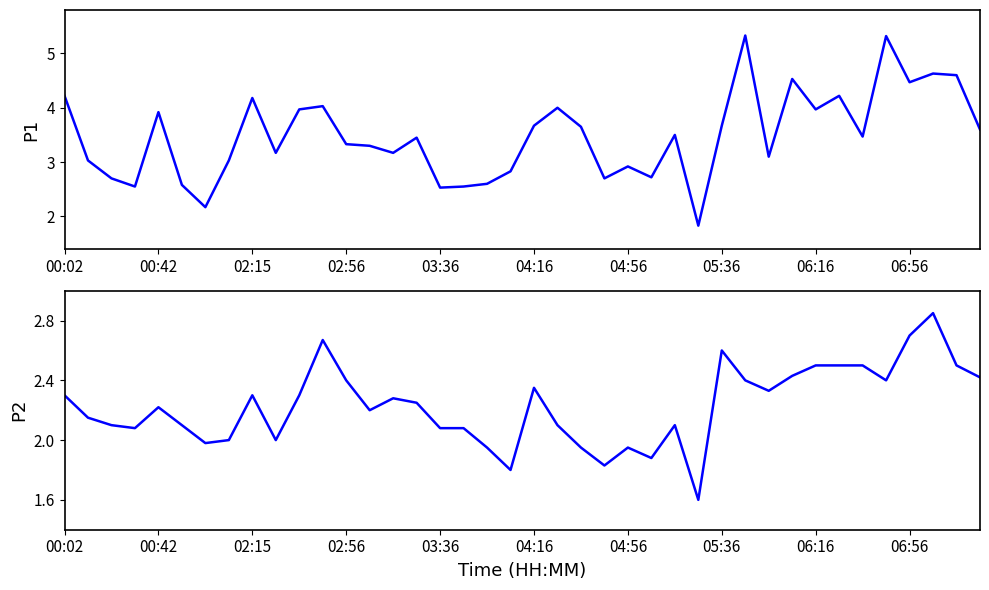

List the series in order of their overall mean, lowest first.

P2, P1